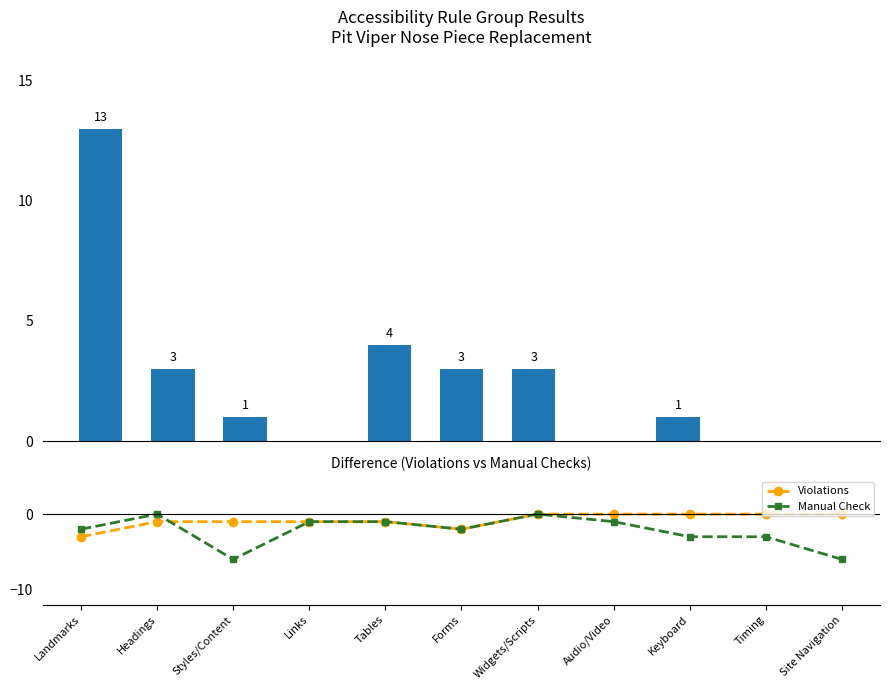

What is the spread (max minus min) of values at Site Navigation?

6